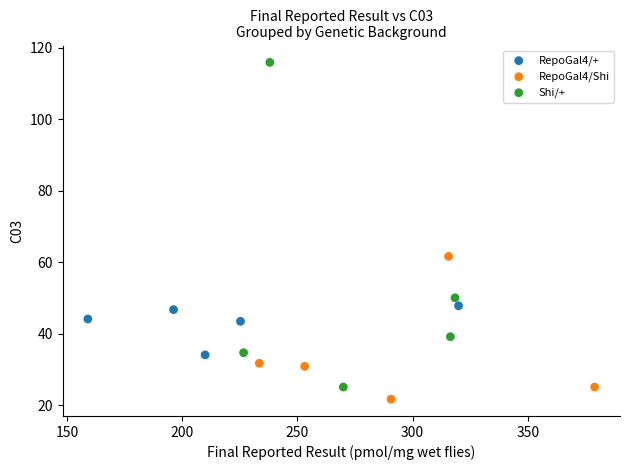

Which series contains the highest Y value?

Shi/+